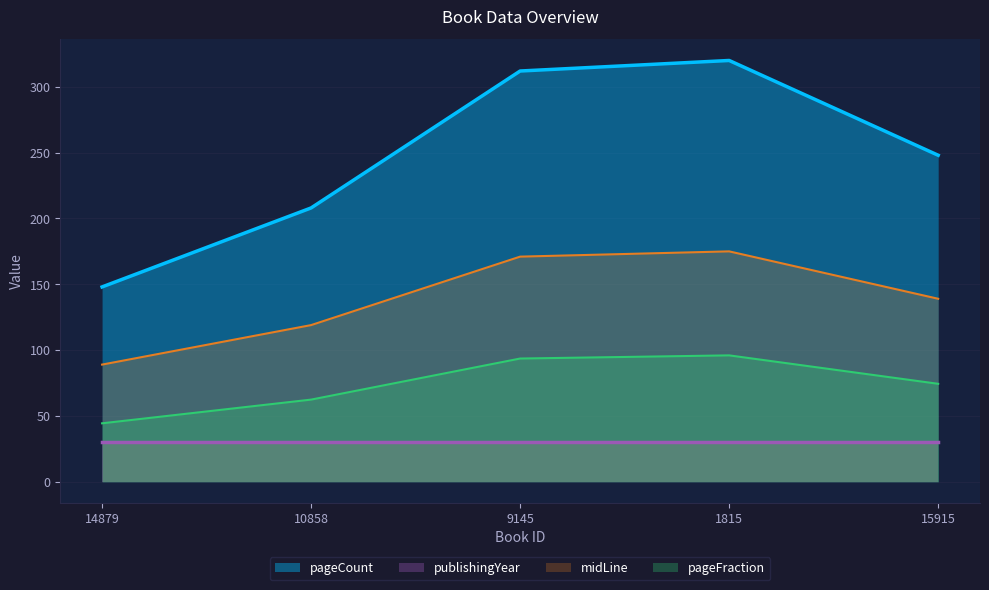

The value of midLine at 15915 is 221.9. True or false?

False